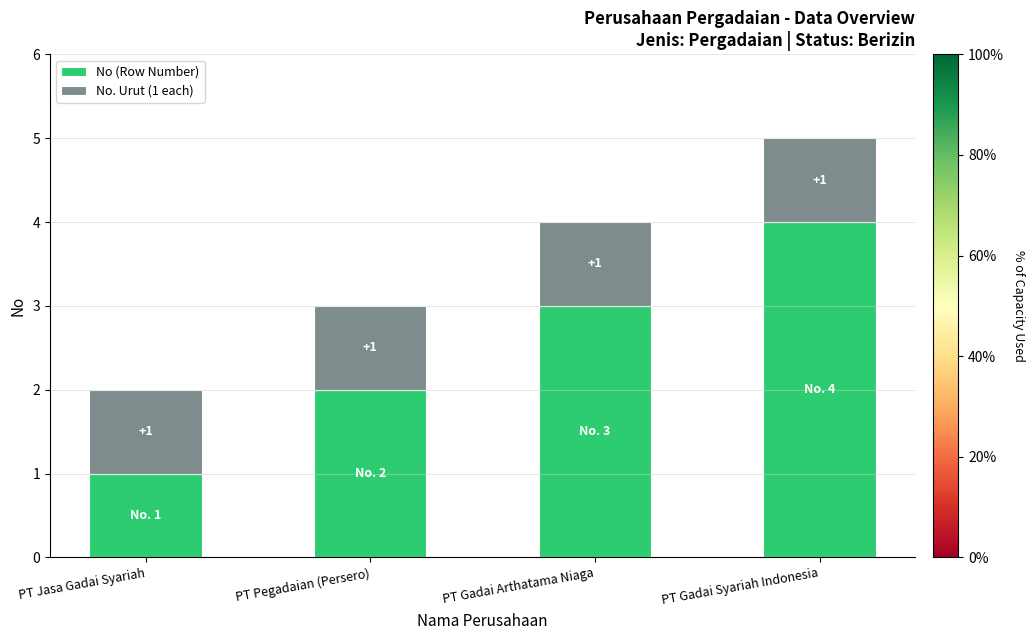

At which label does No (Row Number) reach its minimum?

PT Jasa Gadai Syariah